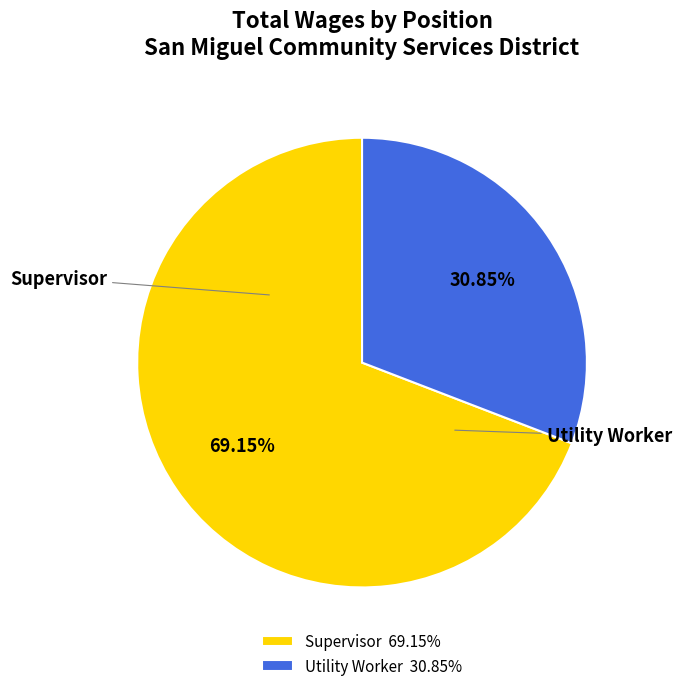

Combined, what portion of the pie is Utility Worker and Supervisor?

100.0%